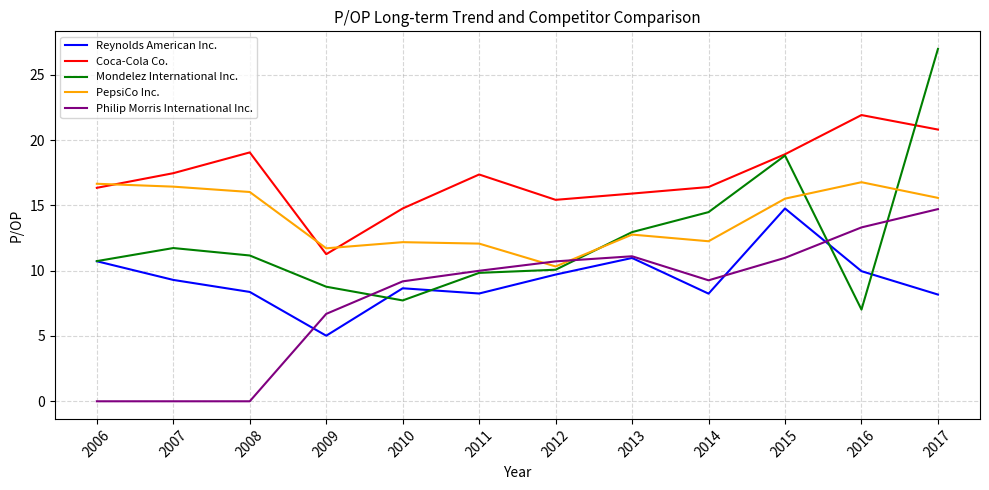

The Reynolds American Inc. series shows 5.0 at 2009. True or false?

True